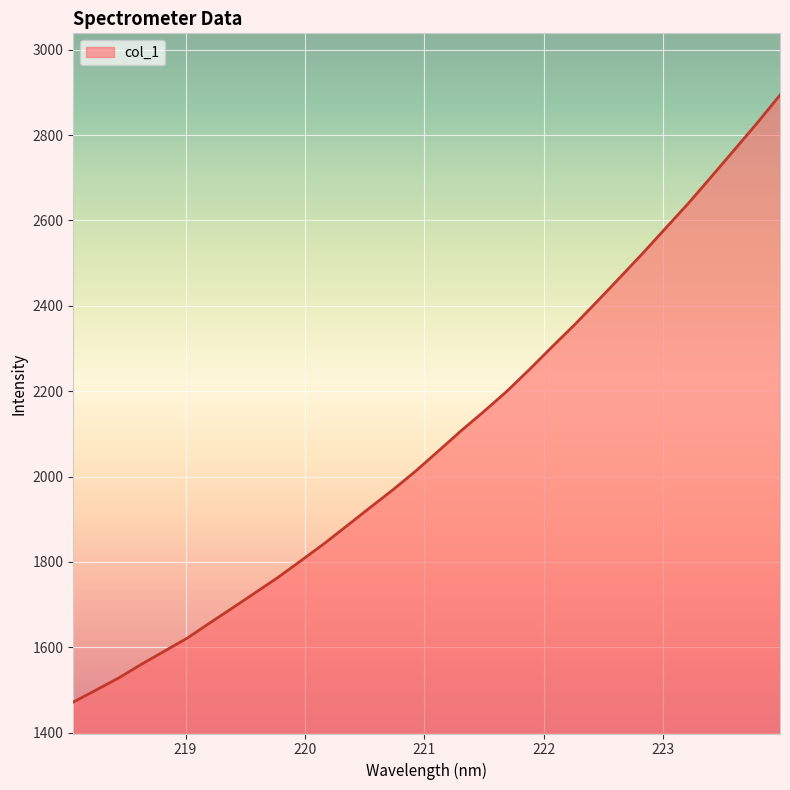

What is the greatest value displayed?

2893.6